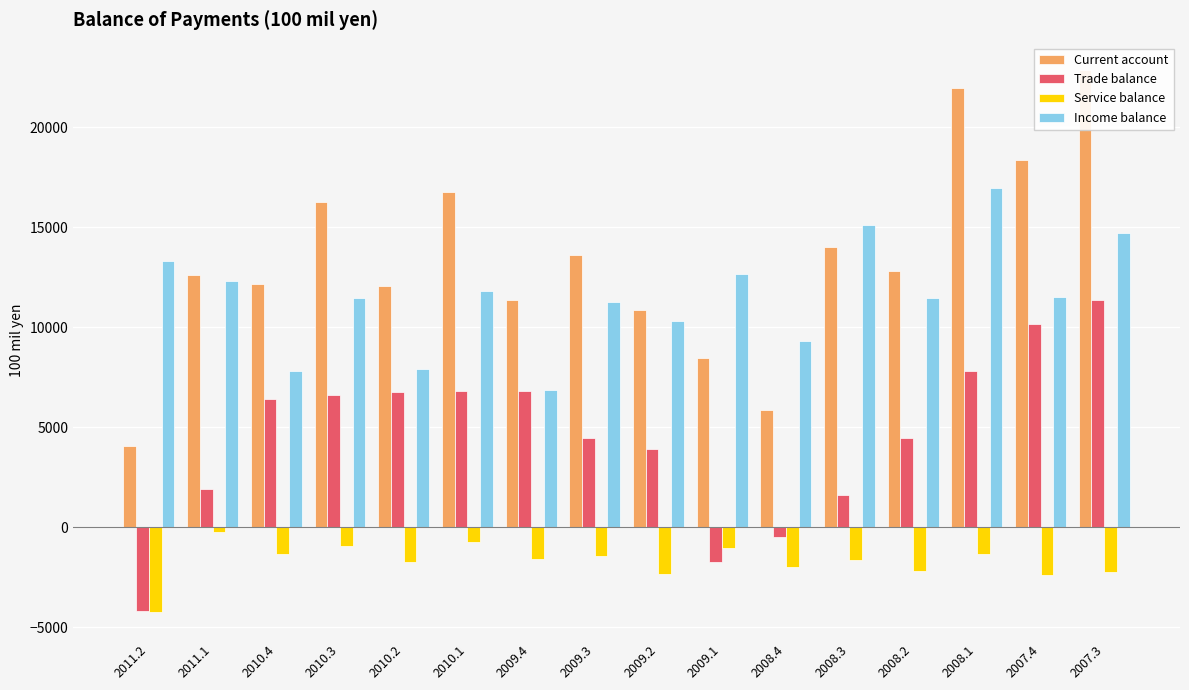

True or false: Service balance has a value of -562.1 at 2008.2.

False